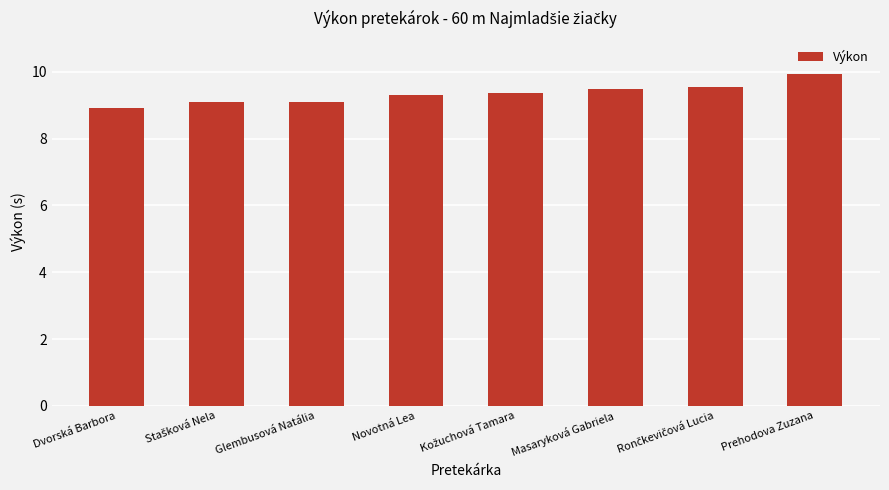

What is the difference between the second highest and second lowest values?

0.5